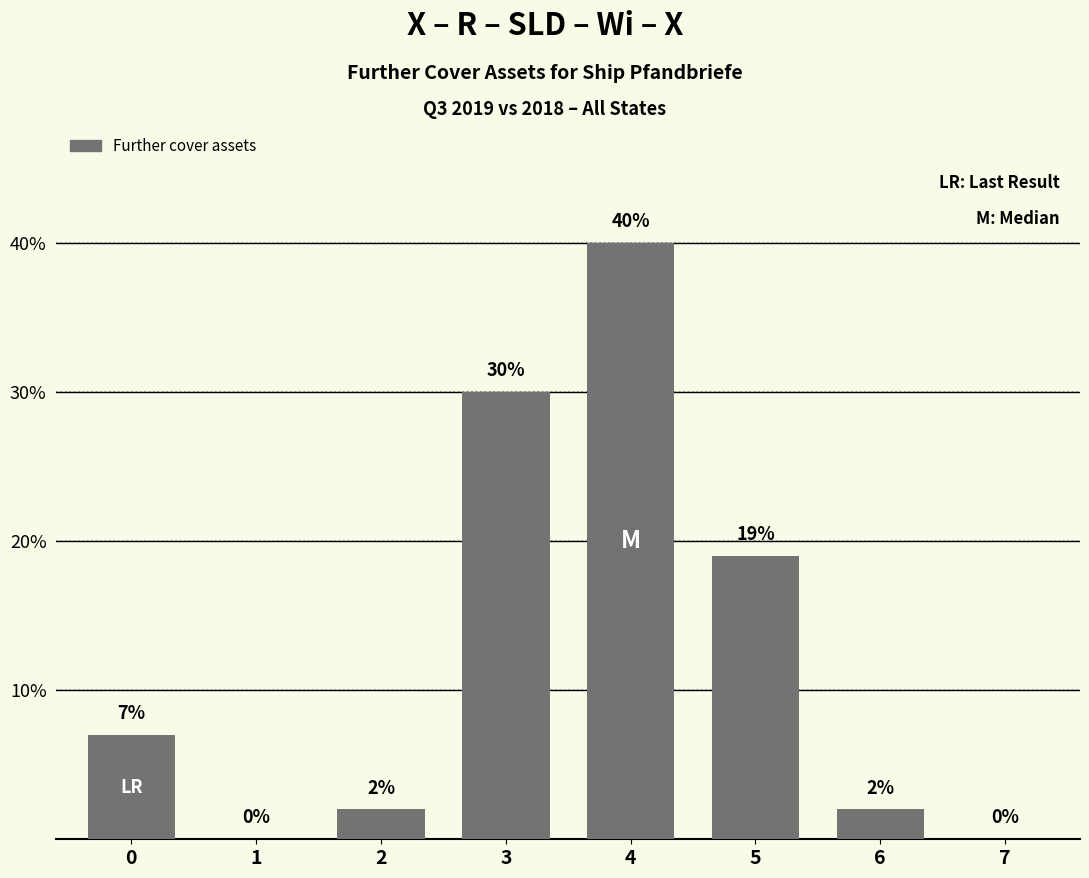

At which category does the chart reach its peak across all series?

4